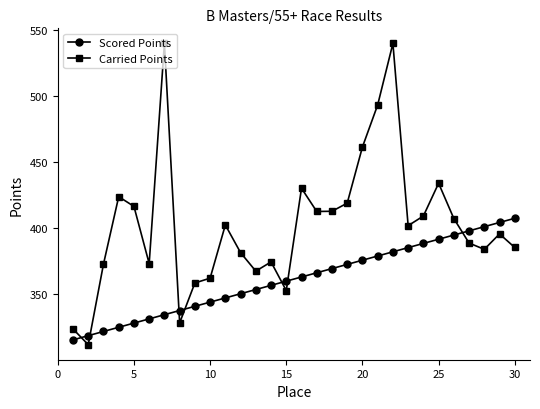

Rank the series by their average value, from lowest to highest.

Scored Points, Carried Points